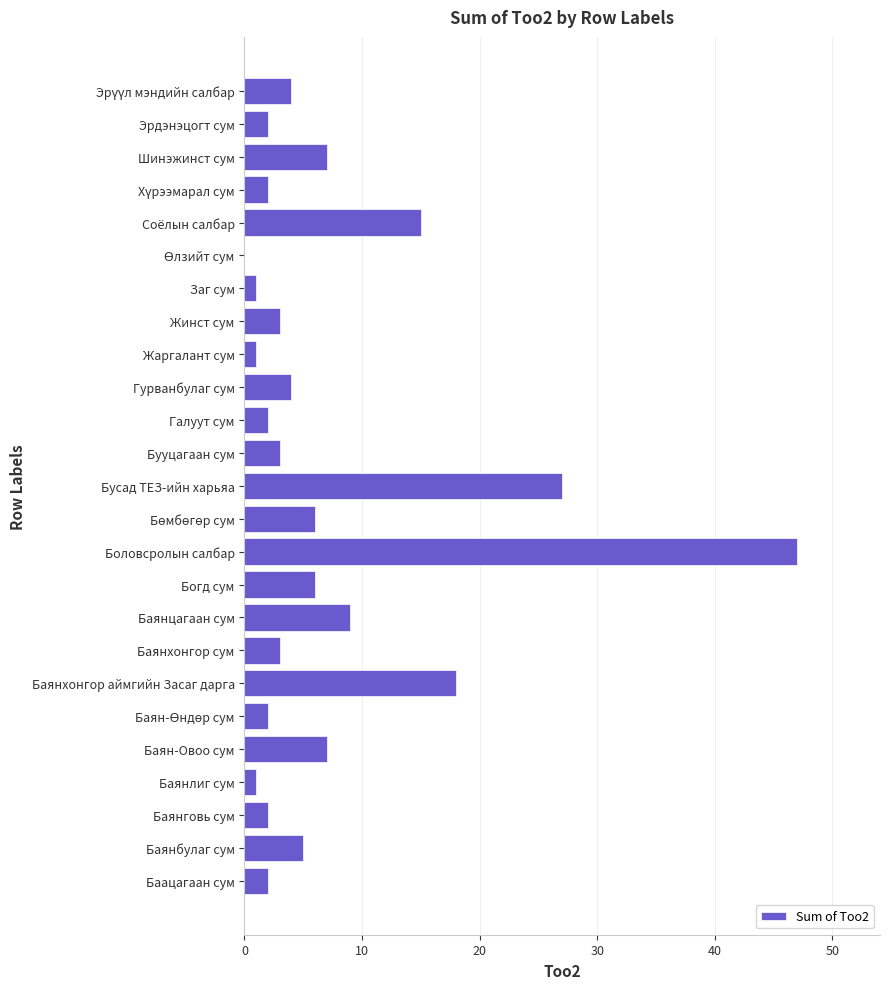

Reading right to left, list all the values displayed in this chart.

24=4	23=2	22=7	21=2	20=15	19=0	18=1	17=3	16=1	15=4	14=2	13=3	12=27	11=6	10=47	9=6	8=9	7=3	60=18	50=2	40=7	30=1	20=2	10=5	0=2